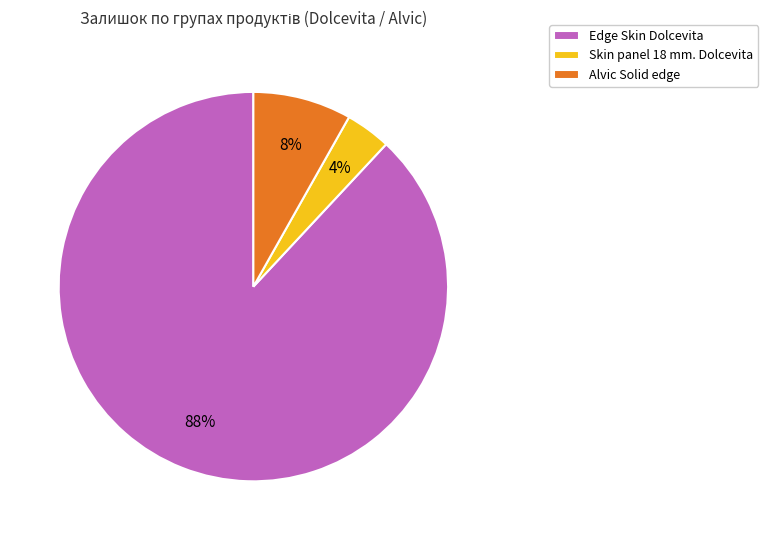

How many segments does this pie chart have?

3